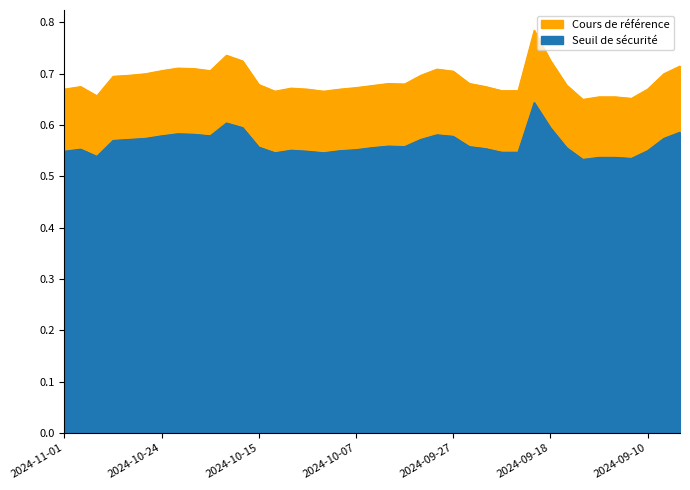

At which category does Cours de référence reach its first local peak?

2024-10-31